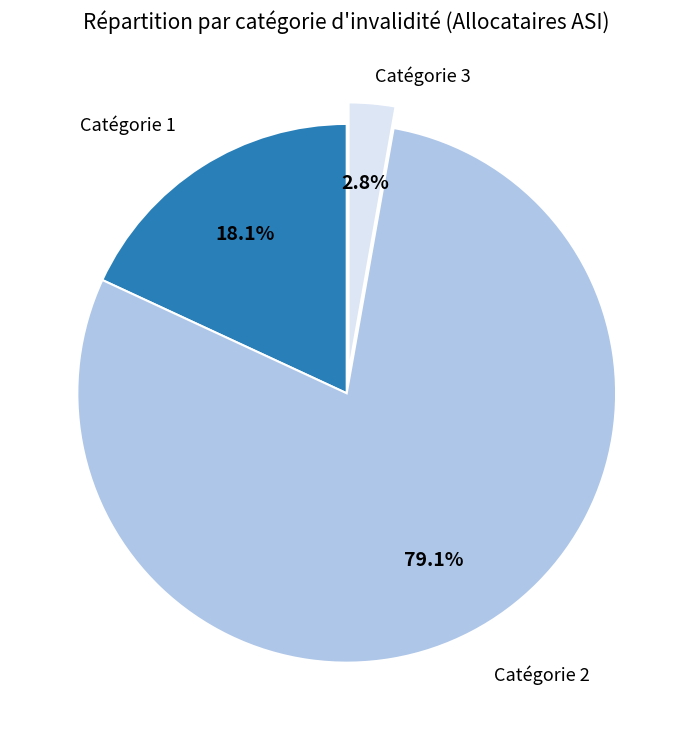

To the nearest percent, what is the combined percentage of Catégorie 1 and Catégorie 3?

21%